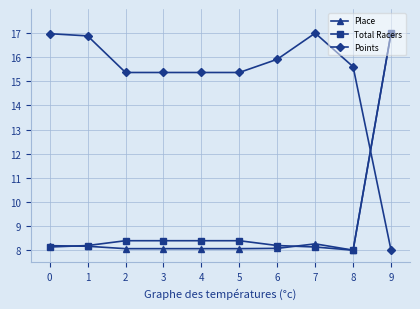

What is the value of the Points point at the 5th from the left?

15.4